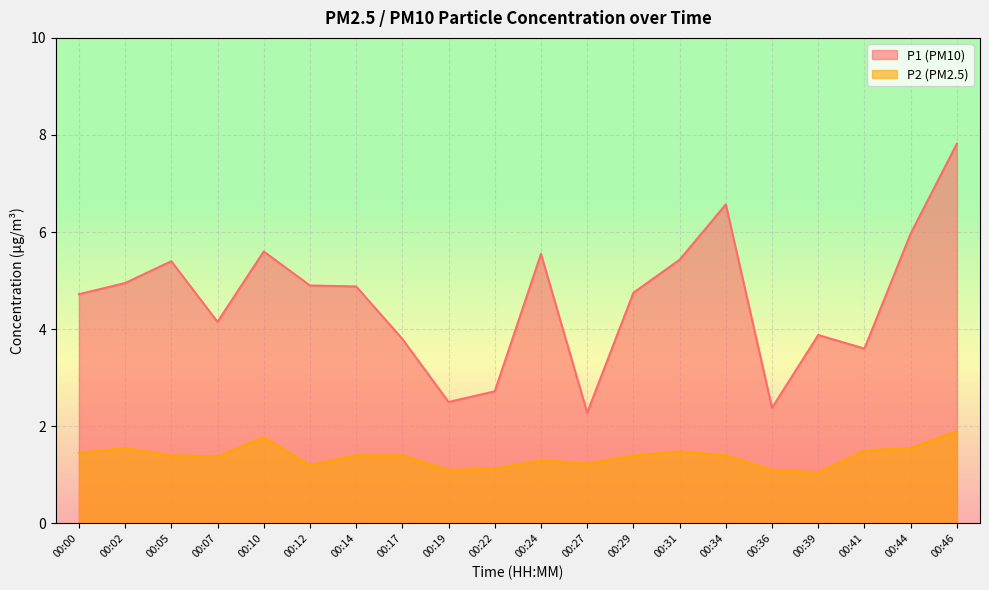

How many interior local peaks does the P2 series have?

4